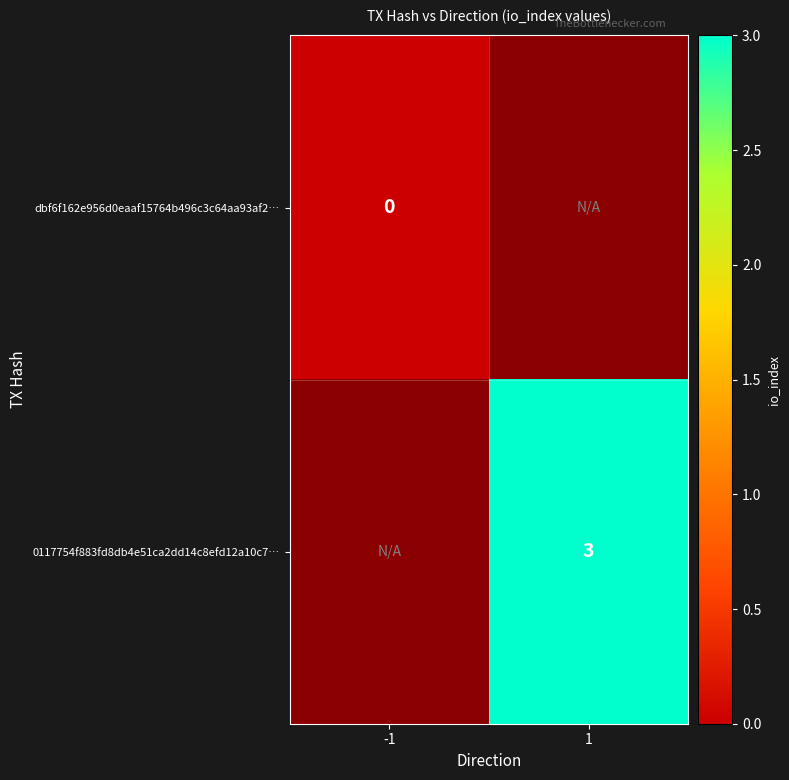

At how many categories does at least one series exceed 2?

1